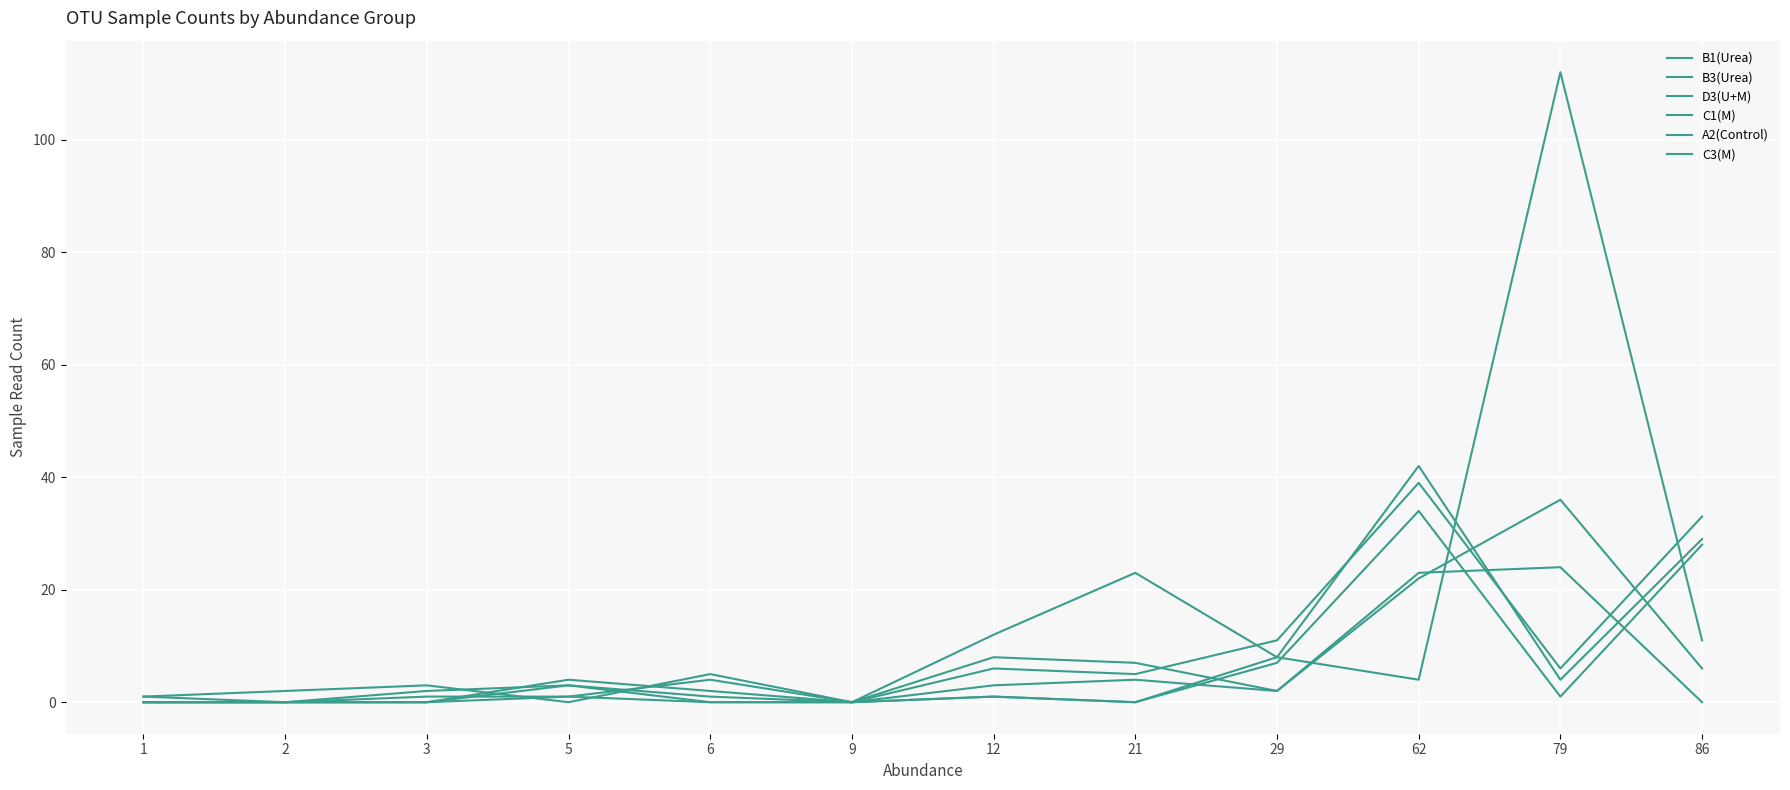

Does the chart have visible grid lines?

Yes